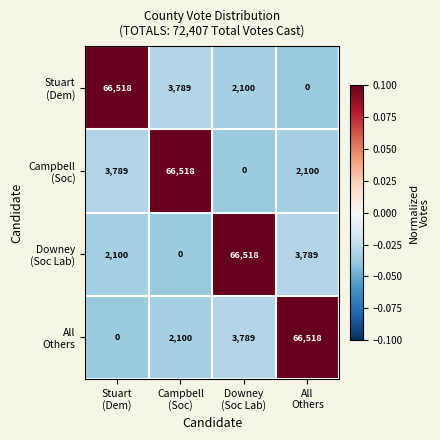

At how many categories does at least one series exceed 11880?

4